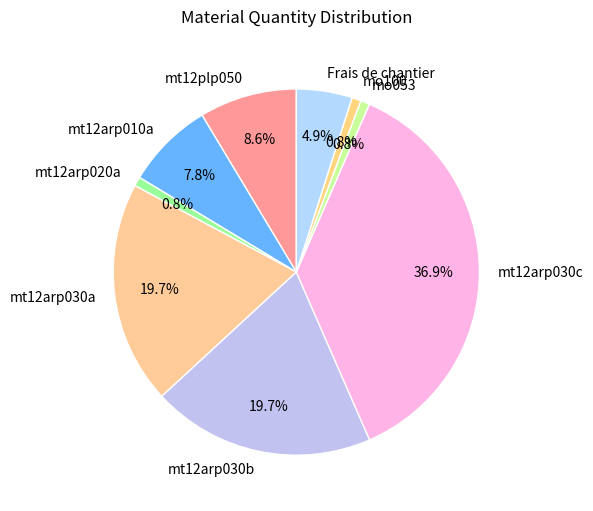

Combined, do mt12arp030b and mt12arp030a account for over 50%?

No